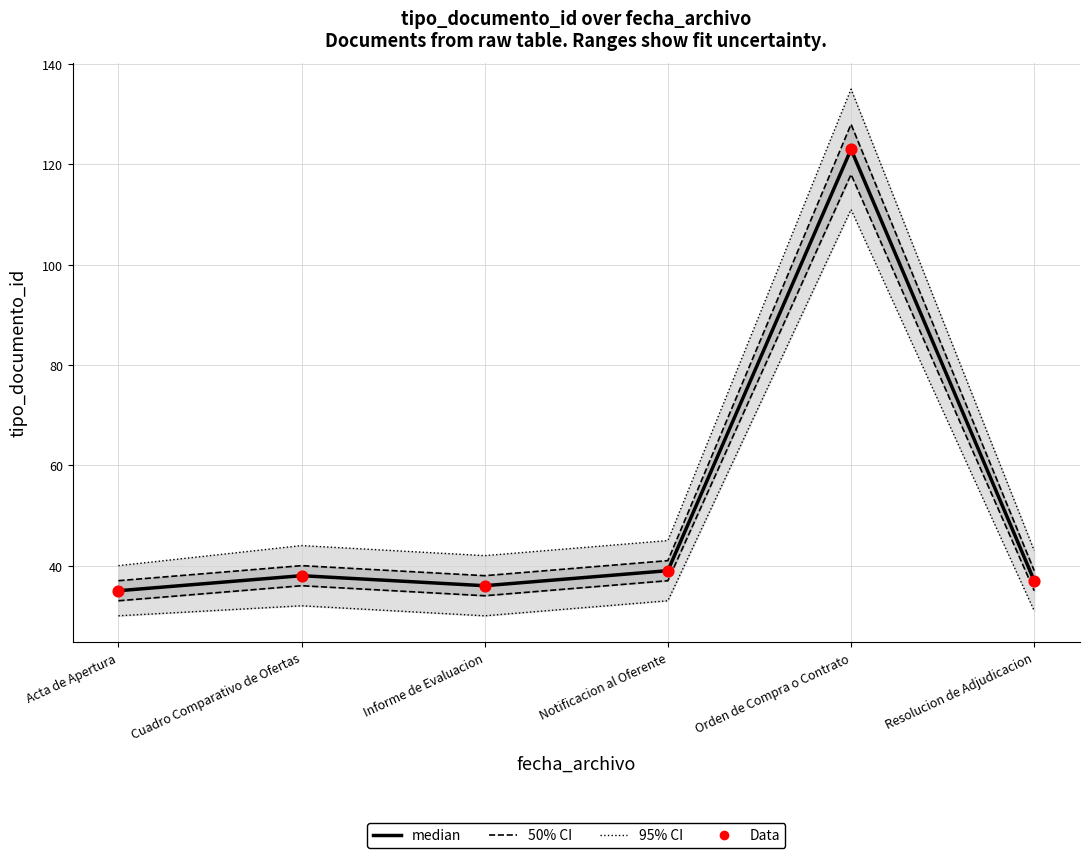

At how many categories does at least one series exceed 46?

1